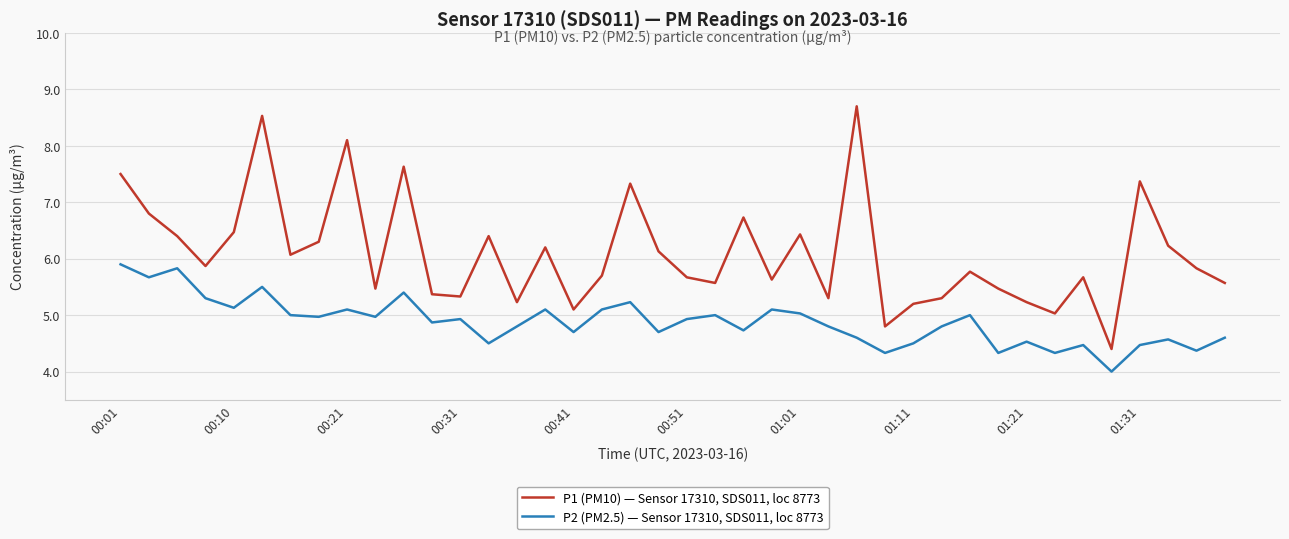

List the series in order of their overall mean, highest first.

P1 (PM10) — Sensor 17310, SDS011, loc 8773, P2 (PM2.5) — Sensor 17310, SDS011, loc 8773